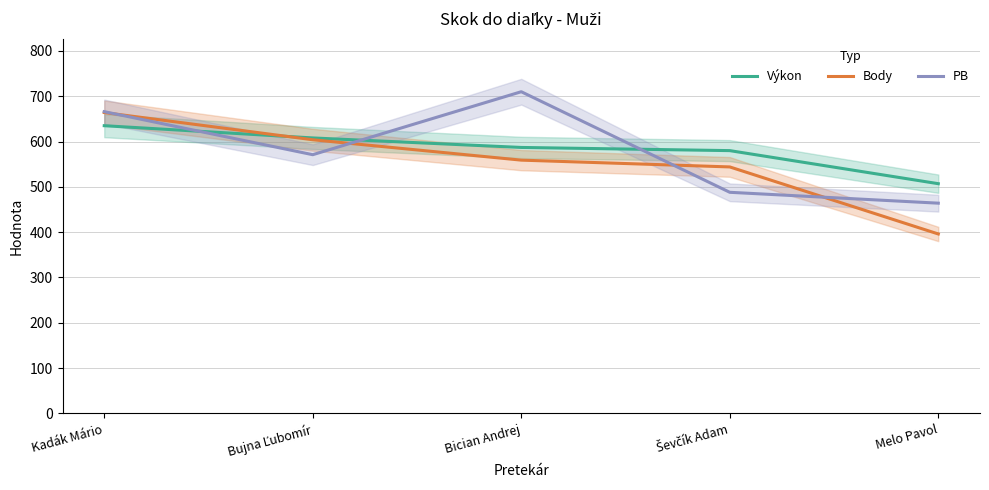

Reading left to right, what are all the values shown in this chart?

Výkon: Kadák Mário=635	Bujna Ľubomír=608	Bician Andrej=587	Ševčík Adam=580	Melo Pavol=507
Body: Kadák Mário=664	Bujna Ľubomír=604	Bician Andrej=559	Ševčík Adam=544	Melo Pavol=396
PB: Kadák Mário=666	Bujna Ľubomír=571	Bician Andrej=710	Ševčík Adam=488	Melo Pavol=464